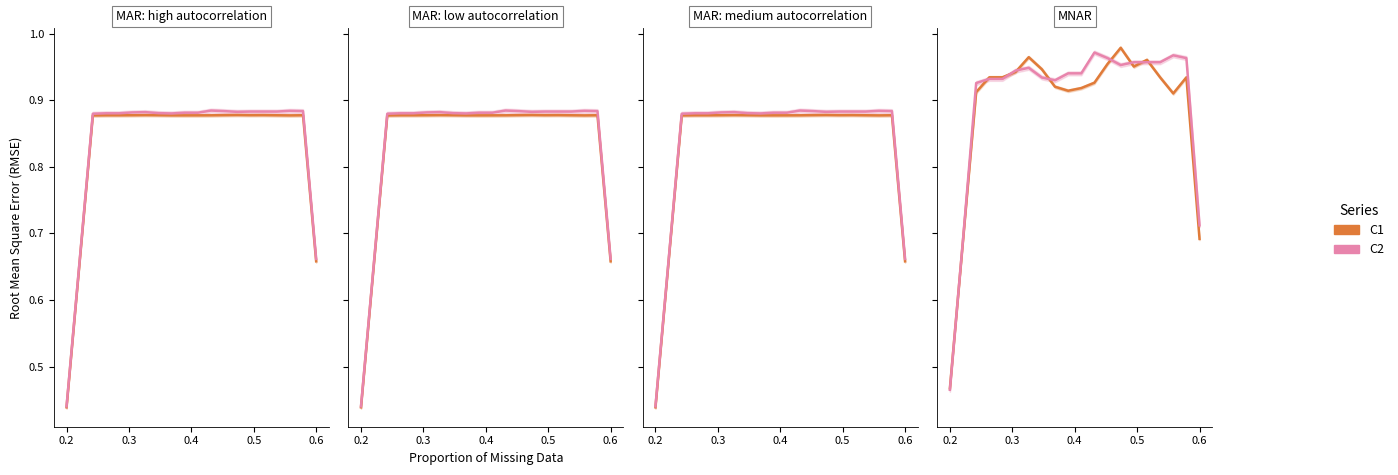

How many interior local peaks does the C1 series have?

5